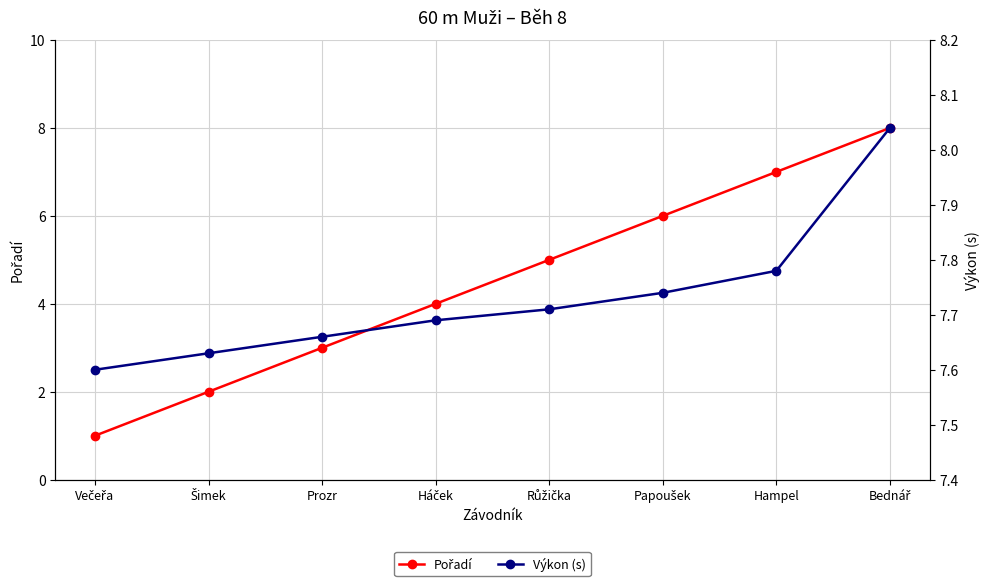

Reading right to left, transcribe all the data shown in this chart.

Pořadí: 8.0	7.0	6.0	5.0	4.0	3.0	2.0	1.0
Výkon (s): 8.0	7.8	7.7	7.7	7.7	7.7	7.6	7.6